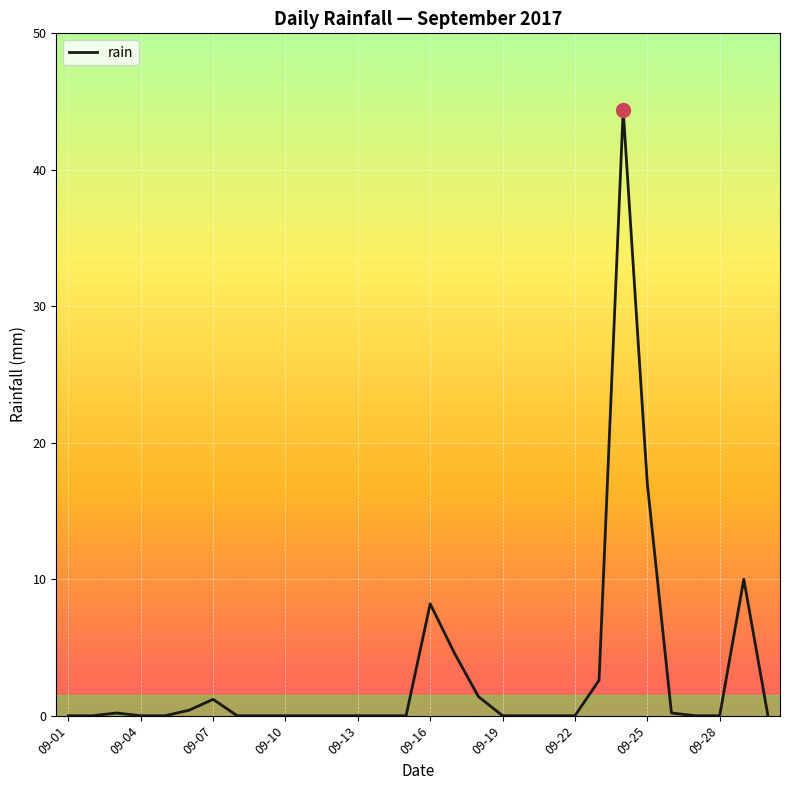

Is it true that the value at 09-19 is 16.9?

False